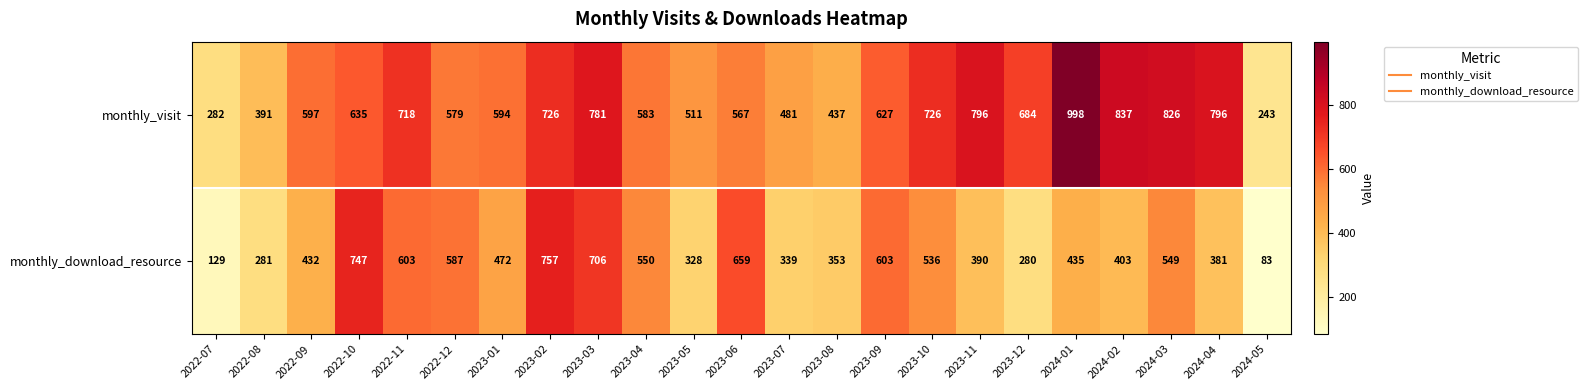

Where does the monthly_visit series first go above 627?

2022-10